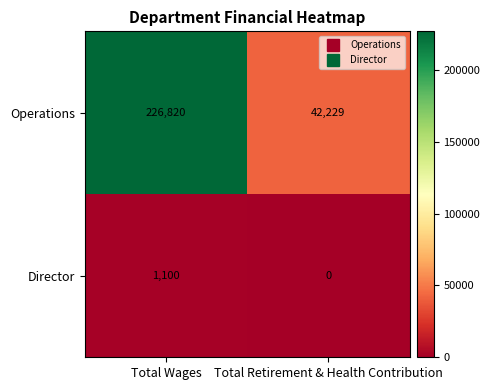

Which category has the highest value across all series?

Total Wages